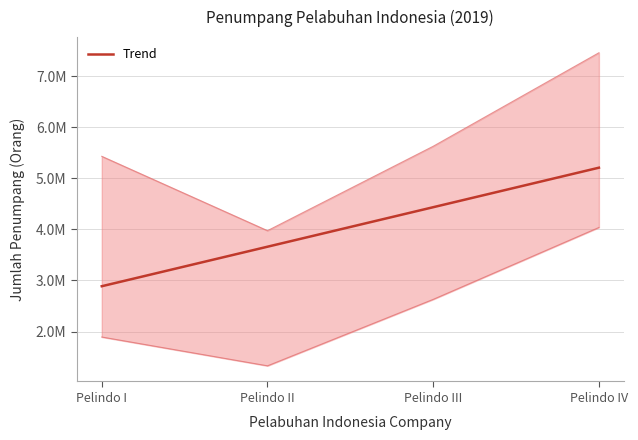

Reading left to right, extract all data points from this chart.

2887021.8	3660794.1	4434566.4	5208338.7